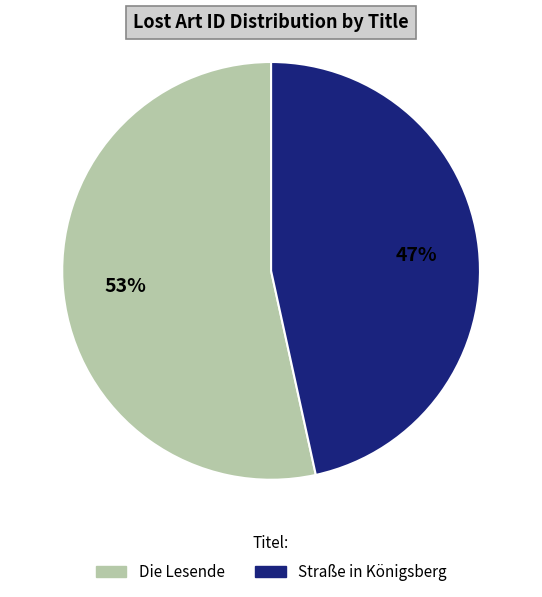

Which category has the biggest portion of the pie?

Die Lesende